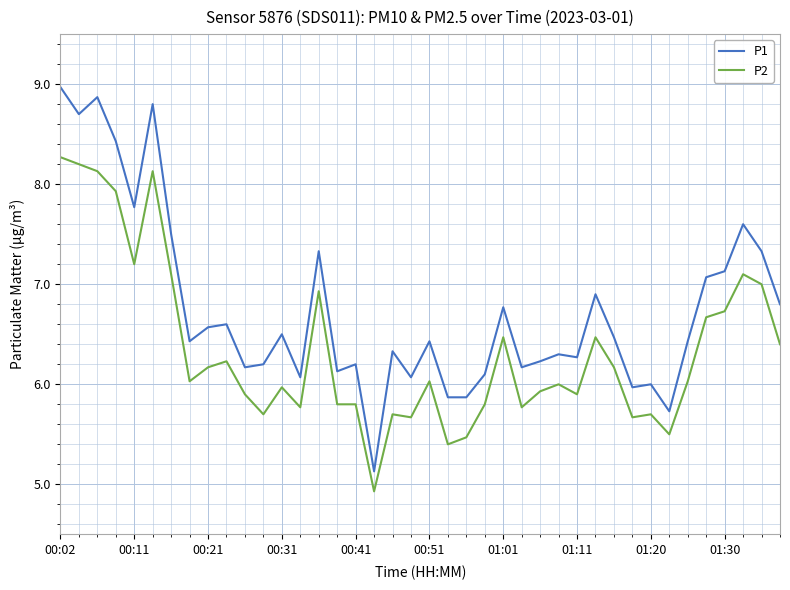

Which series has the largest range (max minus min)?

P1